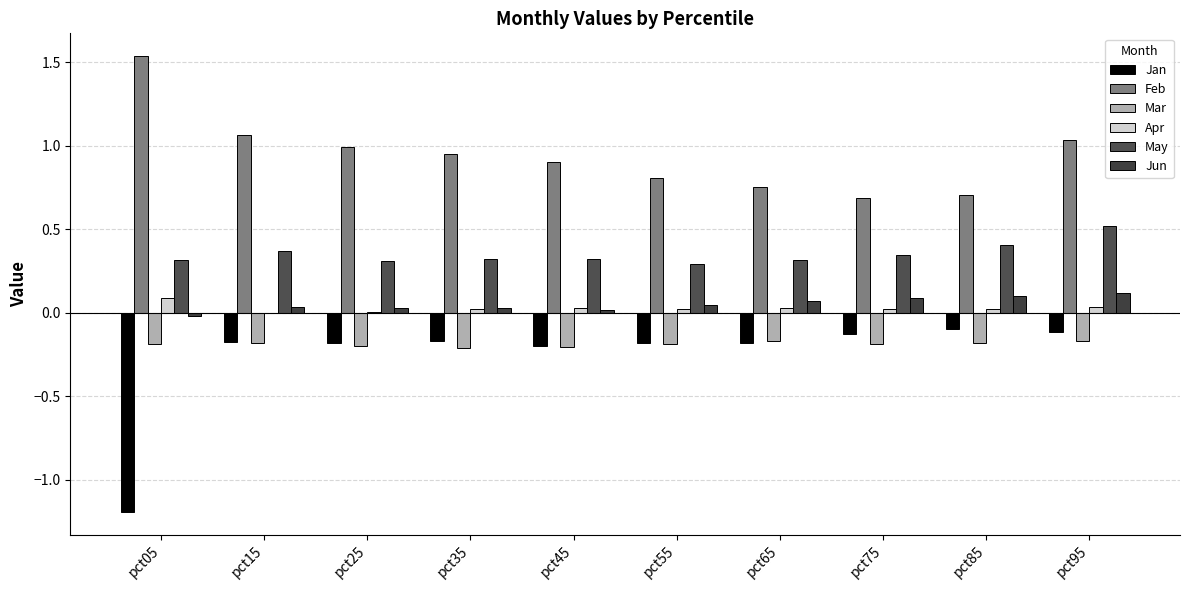

List the labels in order of Feb value, largest first.

pct05, pct15, pct95, pct25, pct35, pct45, pct55, pct65, pct85, pct75